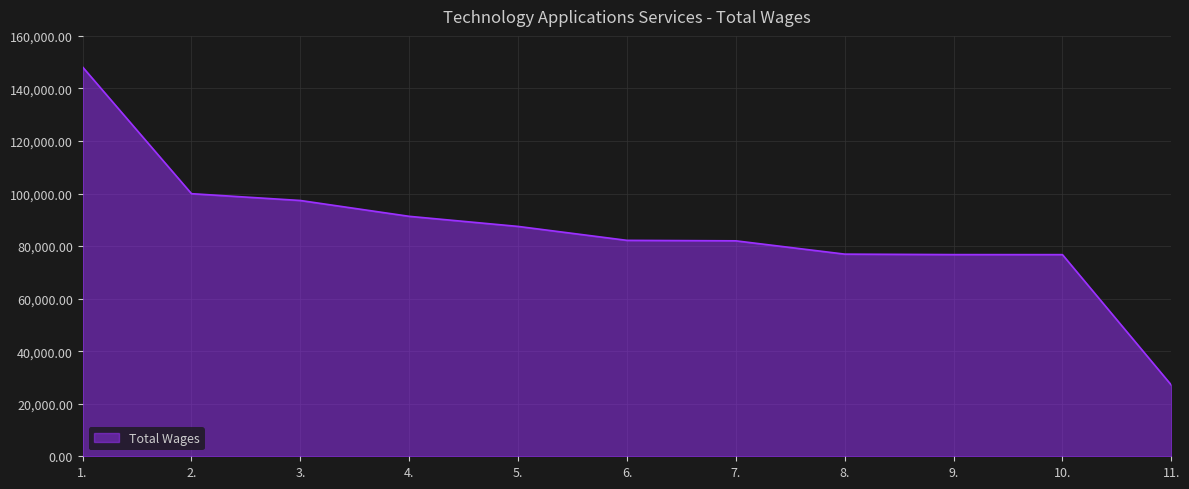

The chart shows a value of 82179 at 6.. True or false?

True